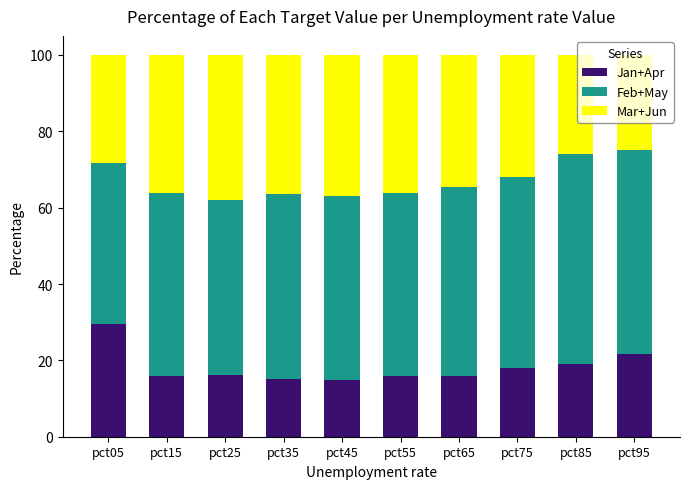

True or false: Jan+Apr has a value of 25.8 at pct85.

False